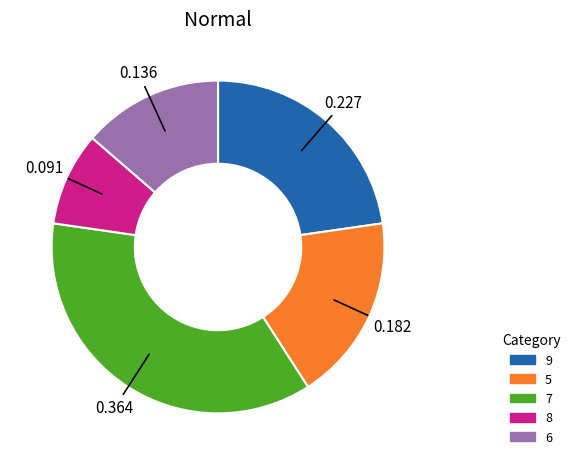

Count the number of slices in the pie.

5